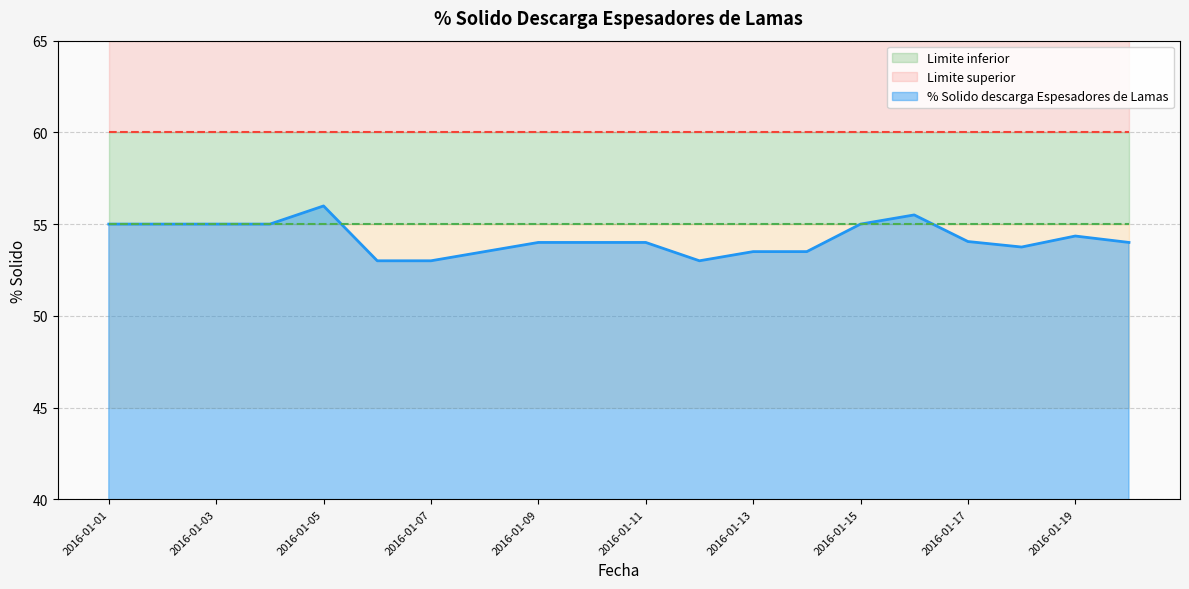

Is it true that Limite superior equals 40.5 at 2016-01-20?

False